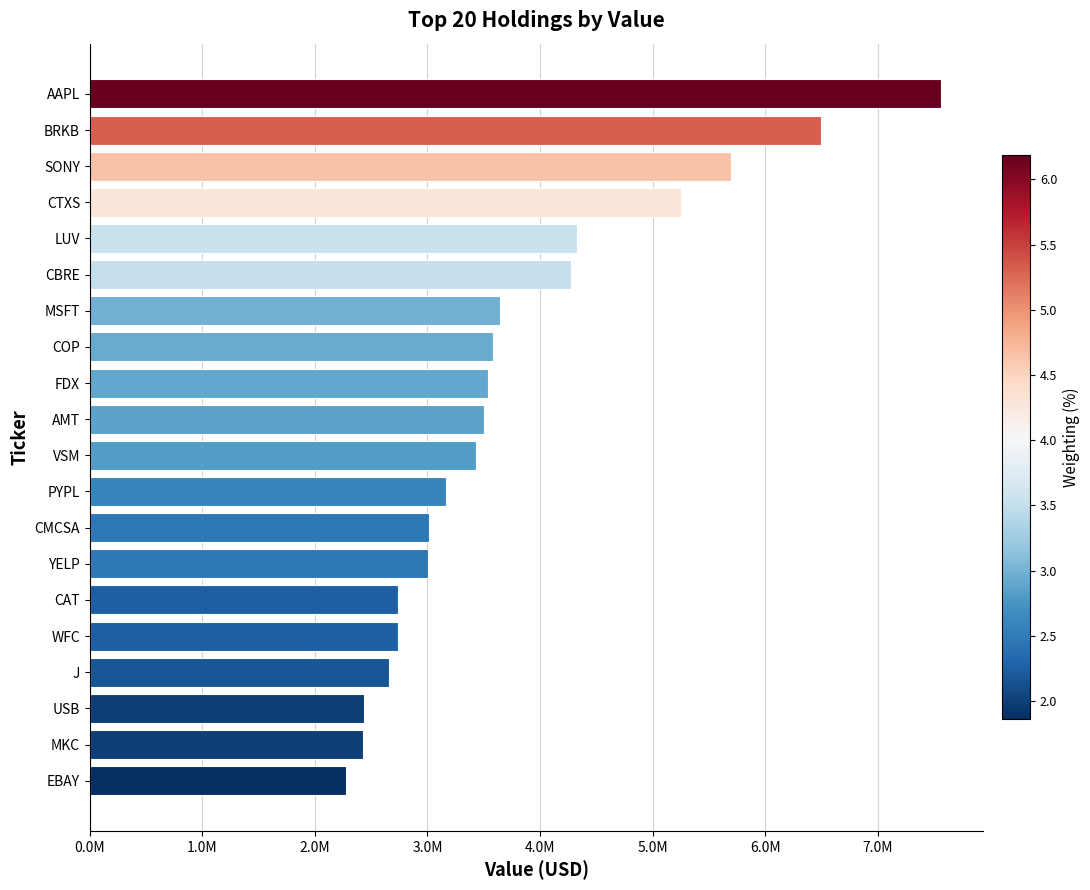

What is the difference between the maximum and minimum values?

5286000